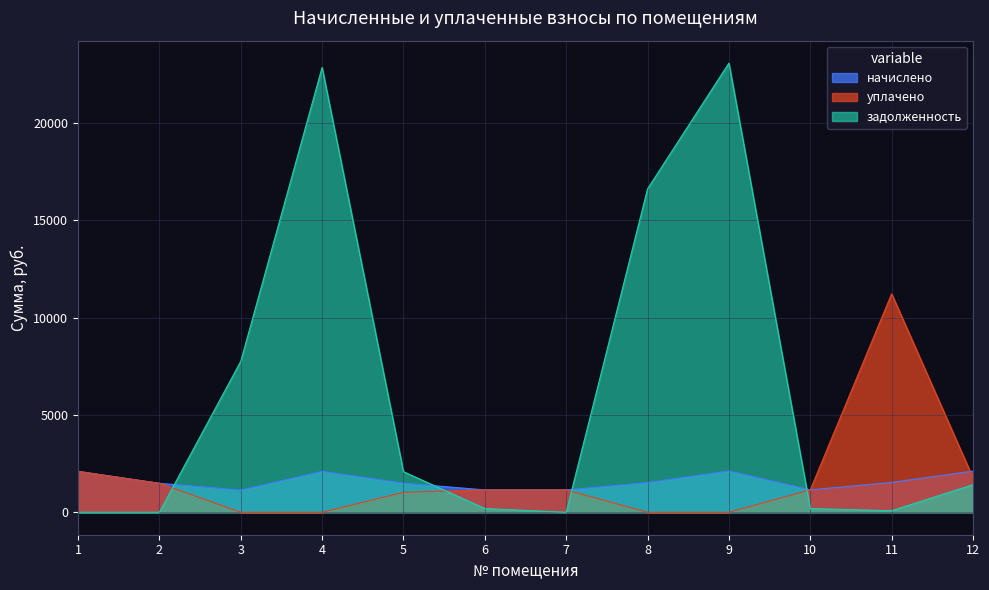

At how many categories does at least one series exceed 2135?

5